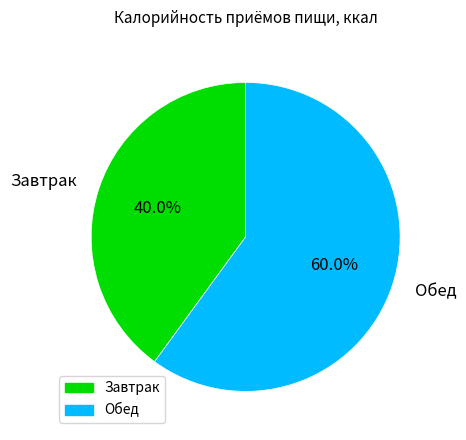

Do Завтрак and Обед together represent more than half of the pie?

Yes